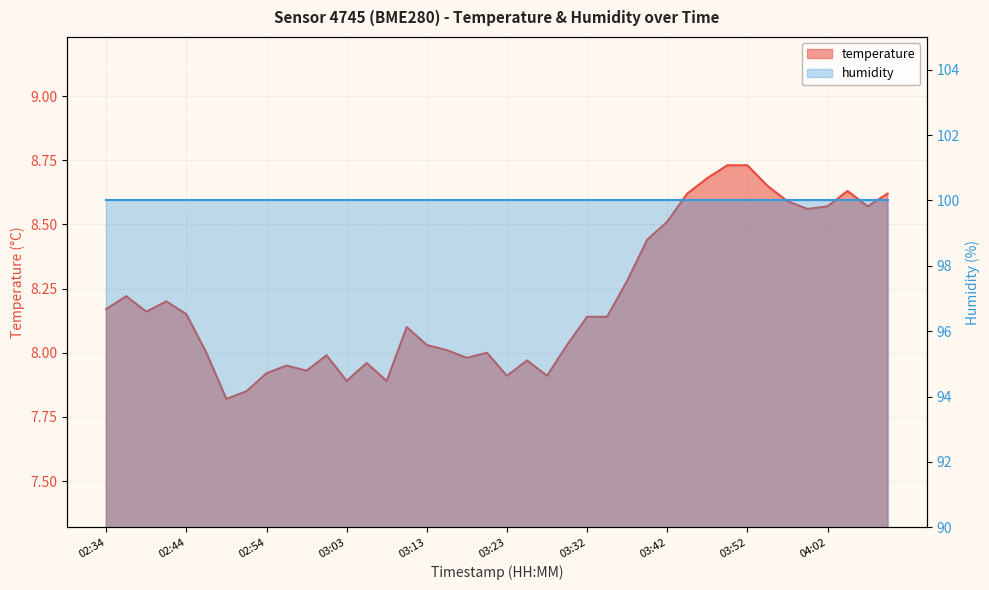

What is the sum of all values?

328.5